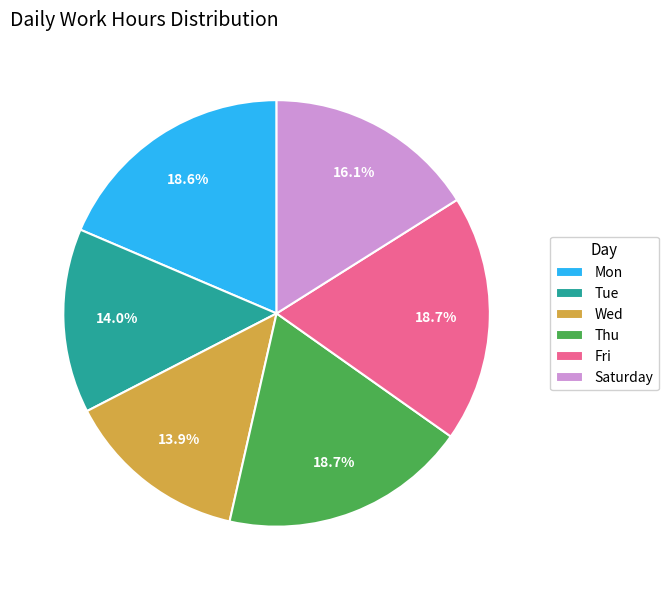

What is the ratio of the value at Tue to the value at Fri?

0.7